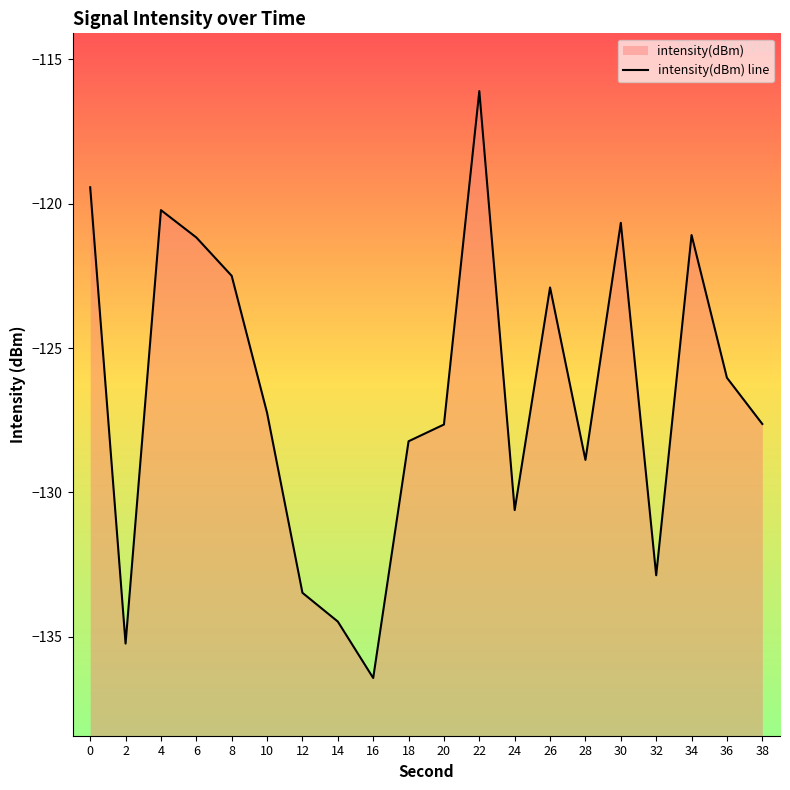

Reading right to left, what are all the values shown in this chart?

38=-127.6	36=-126.0	34=-121.1	32=-132.9	30=-120.7	28=-128.9	26=-122.9	24=-130.6	22=-116.1	20=-127.6	18=-128.2	16=-136.4	14=-134.5	12=-133.5	10=-127.2	8=-122.5	6=-121.2	4=-120.2	2=-135.2	0=-119.4